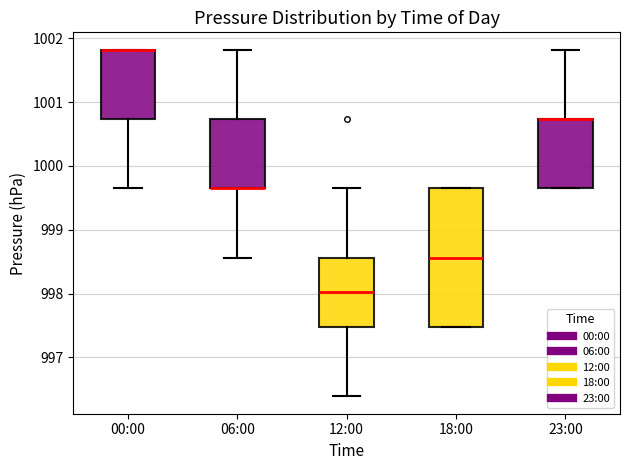

Where does the upper whisker of the box for 12:00 end on the y-axis? The values are not printed on the chart, so give them approximately, as read against the axis.

999.7